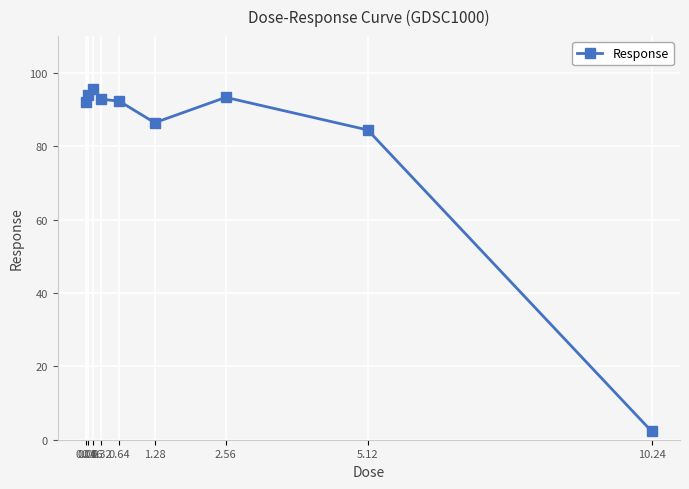

What is the difference between the values at 1.28 and 0.64?

5.9